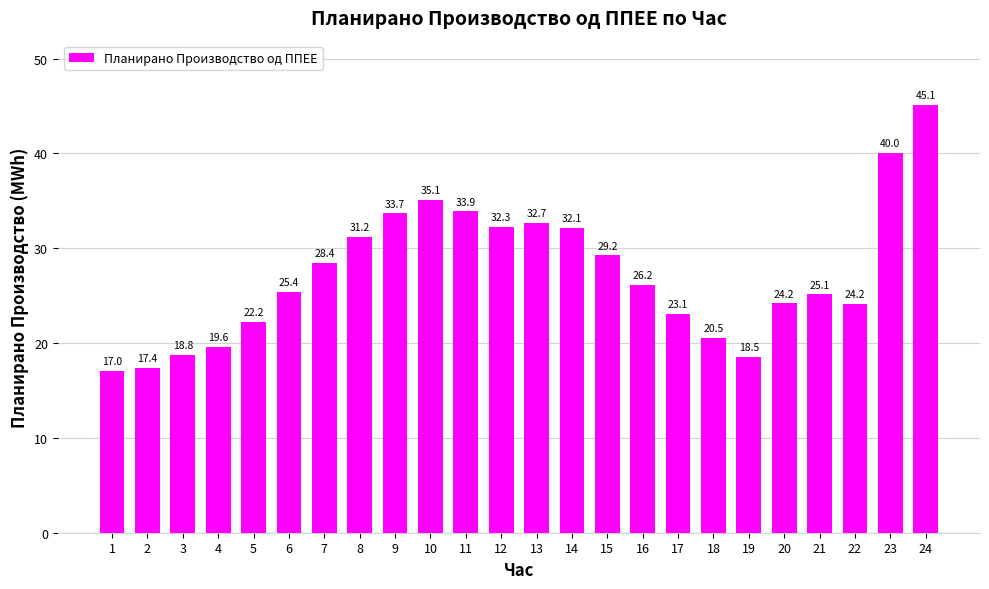

How many distinct data groups are displayed?

1